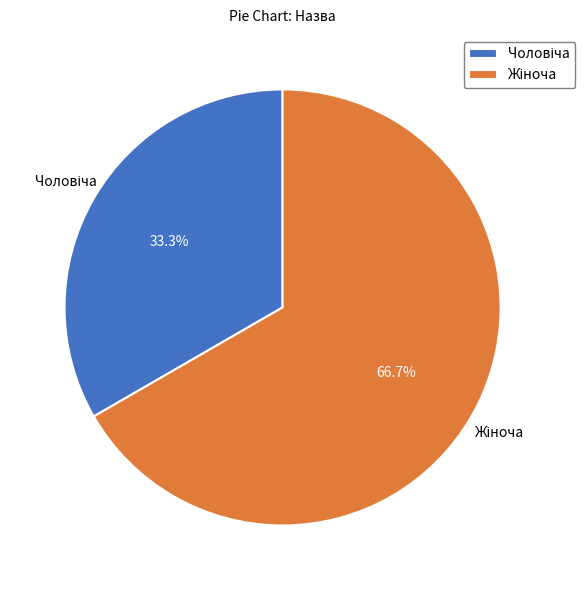

Is there any slice that represents more than half of the pie?

Yes